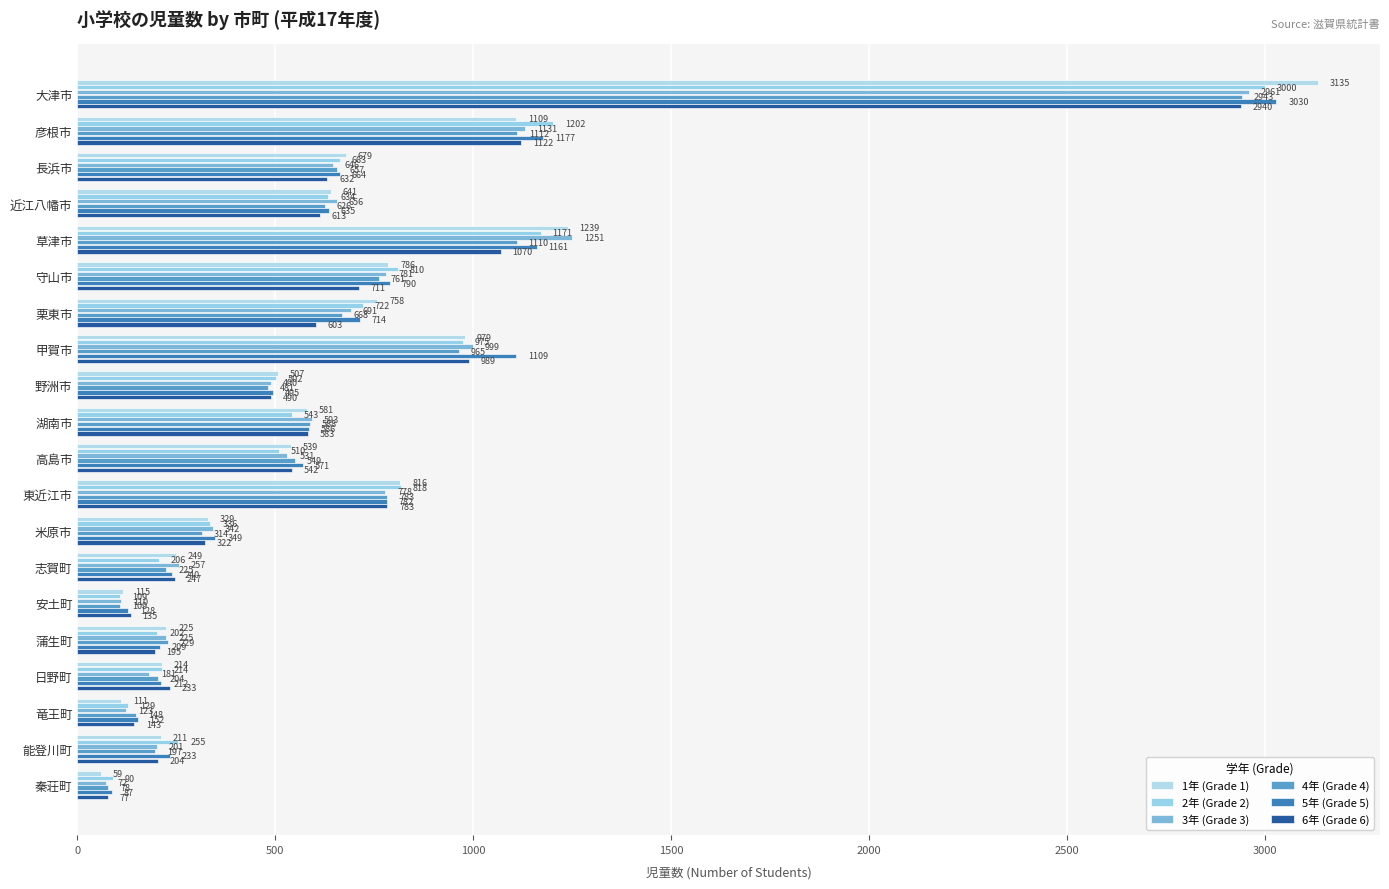

Which series has the largest total across all categories?

5年 (Grade 5)